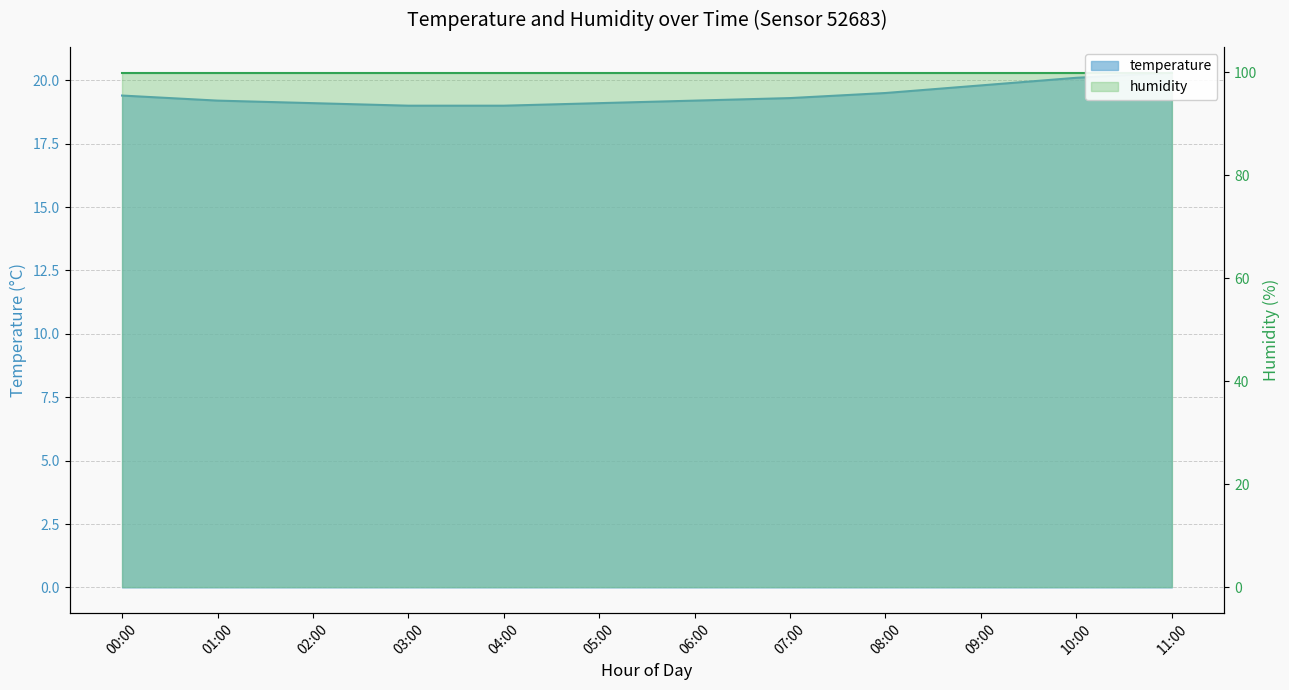

Rank the categories by value from highest to lowest.

11:00, 10:00, 09:00, 08:00, 00:00, 07:00, 01:00, 06:00, 02:00, 05:00, 03:00, 04:00